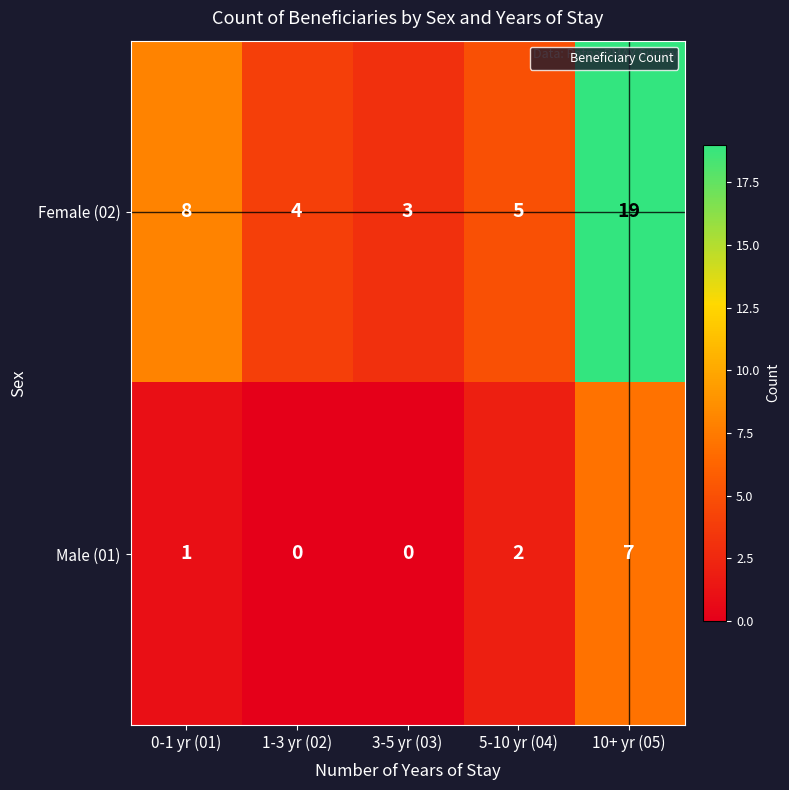

What is the difference between the maximum and minimum values in the Male (01) series?

7